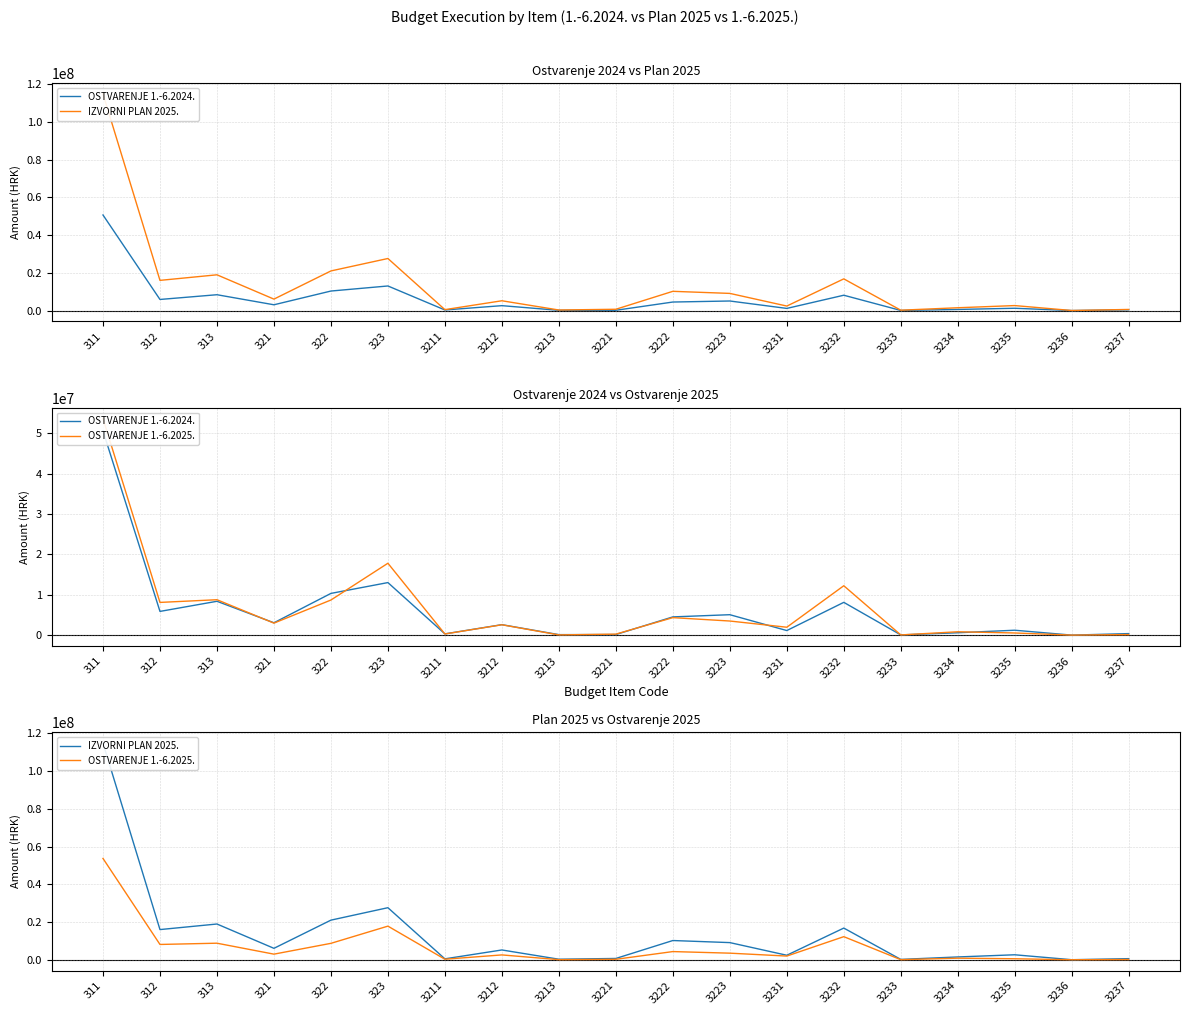

What are all the series names shown in the legend?

OSTVARENJE 1.-6.2024., IZVORNI PLAN 2025., OSTVARENJE 1.-6.2025.